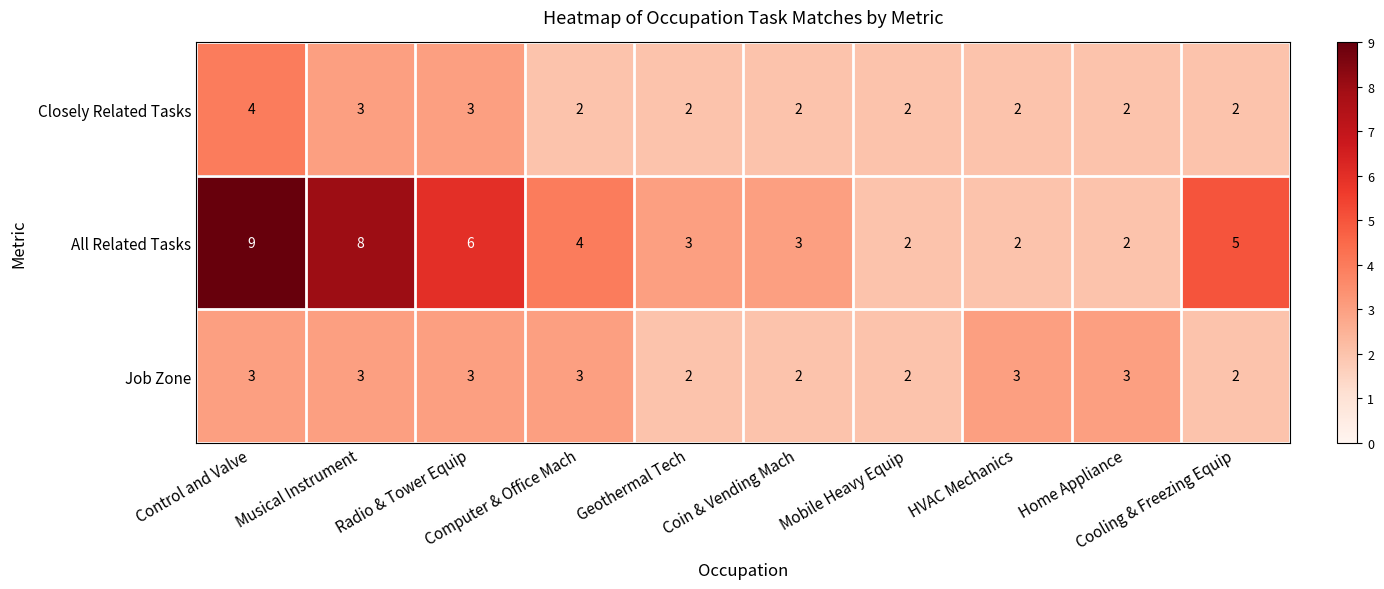

What is the highest value of the Closely Related Tasks series?

4